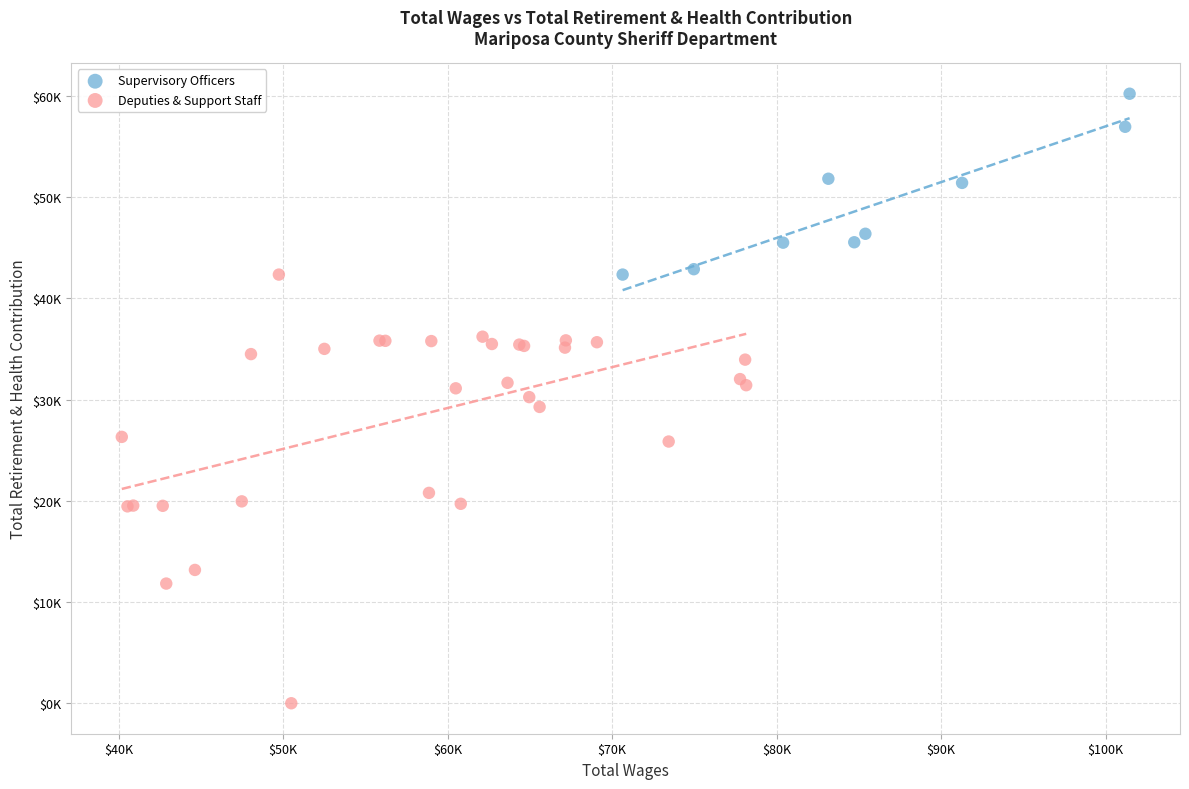

What are all the series names shown in the legend?

Supervisory Officers, Deputies & Support Staff